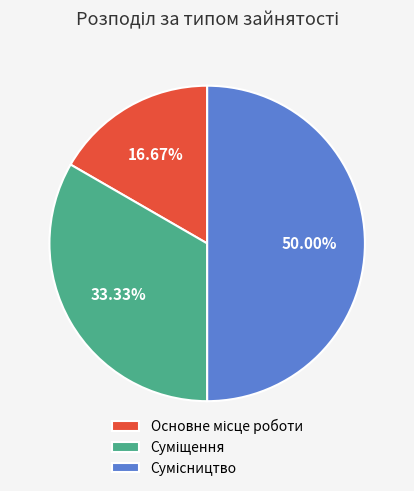

Which slice is the largest?

Сумісництво